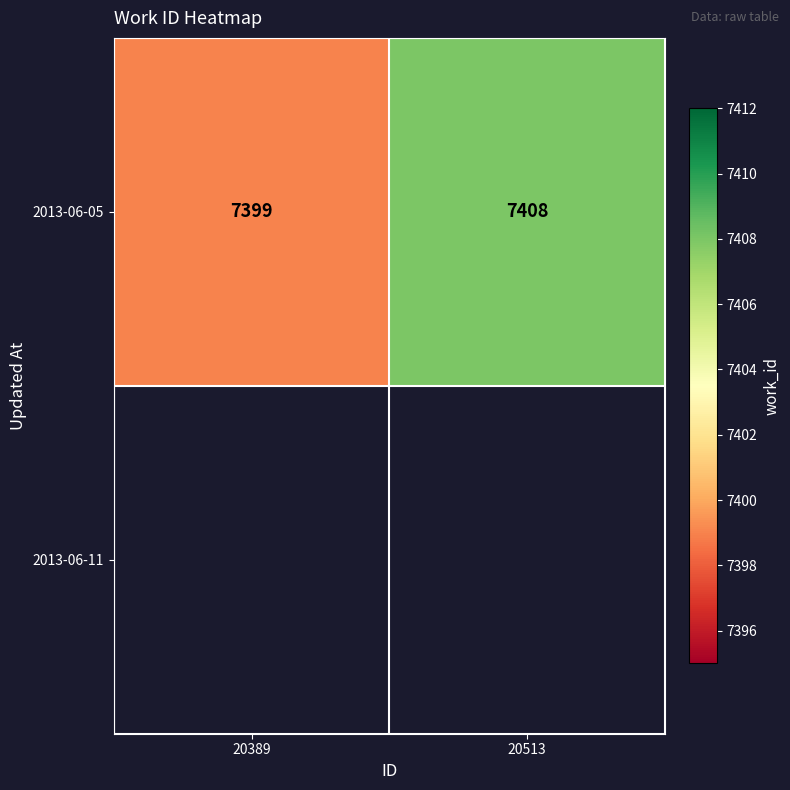

What is the maximum value shown in the chart?

7408.0